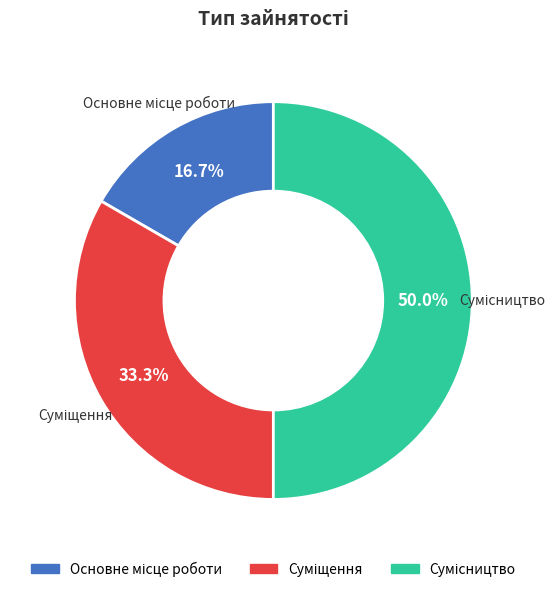

What percentage is NOT represented by Сумісництво?

50.0%